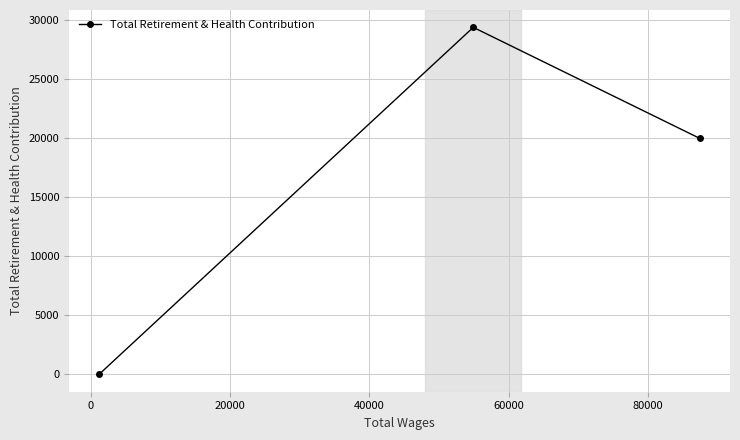

How many positive values are there?

2